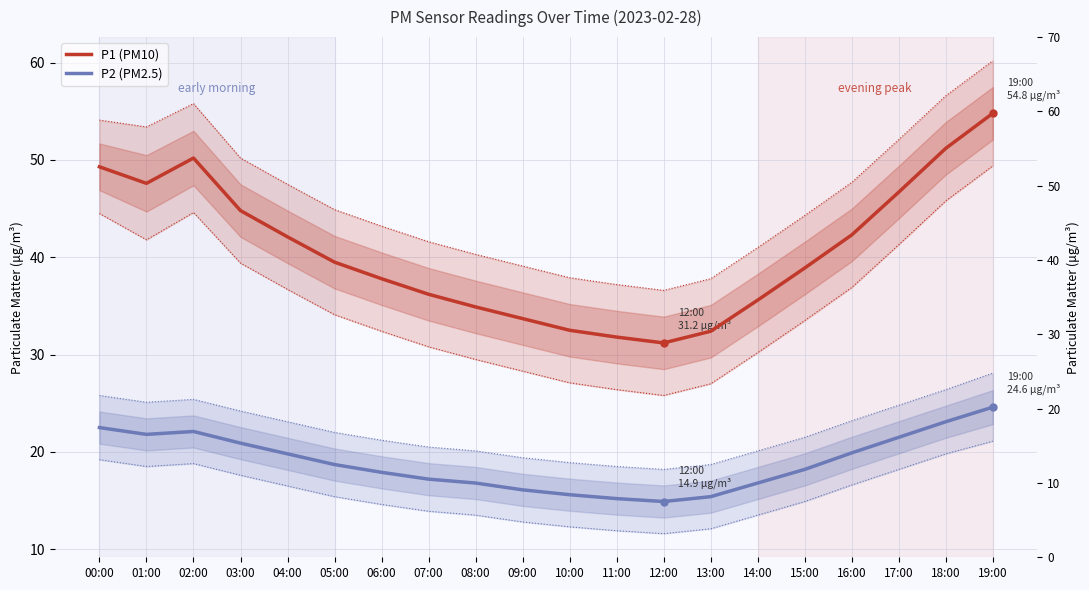

Which series has the largest total across all categories?

P1 (PM10)